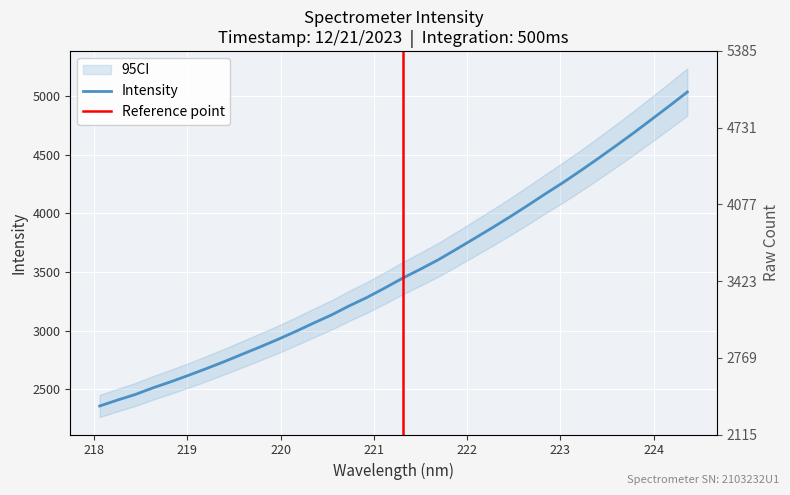

How many lines are shown in the chart?

1